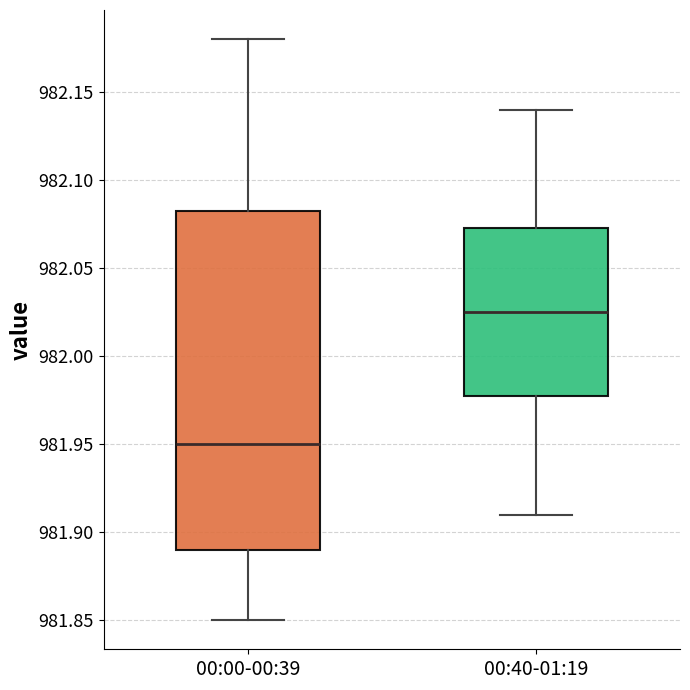

Comparing the boxes themselves (not the whiskers), which one is the tallest?

00:00-00:39